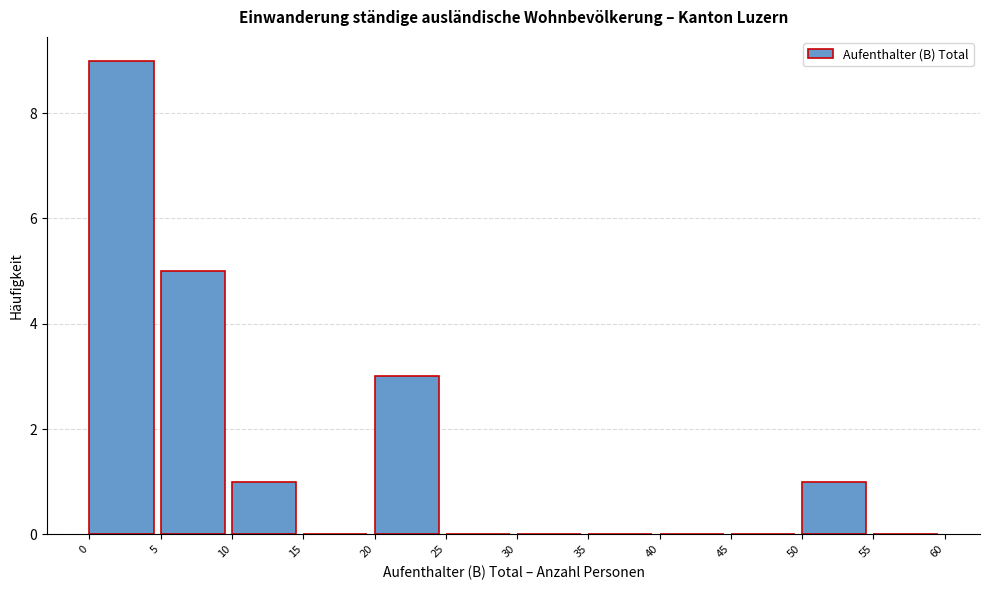

Reading left to right, transcribe this chart: for each bar, give the range it covers on the x-axis and its height. The values are not printed on the chart, so give them approximately, as read against the axis.

0 to 5: 9
5 to 10: 5
10 to 15: 1
15 to 20: 0
20 to 25: 3
25 to 30: 0
30 to 35: 0
35 to 40: 0
40 to 45: 0
45 to 50: 0
50 to 55: 1
55 to 60: 0